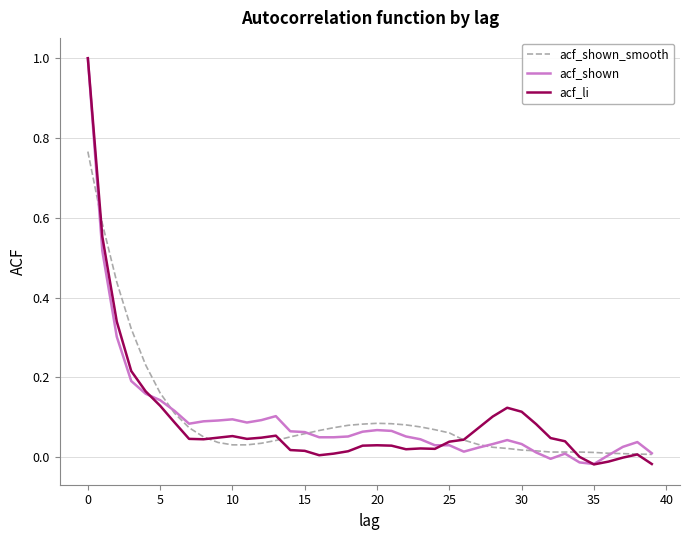

What is the greatest value displayed?

1.0